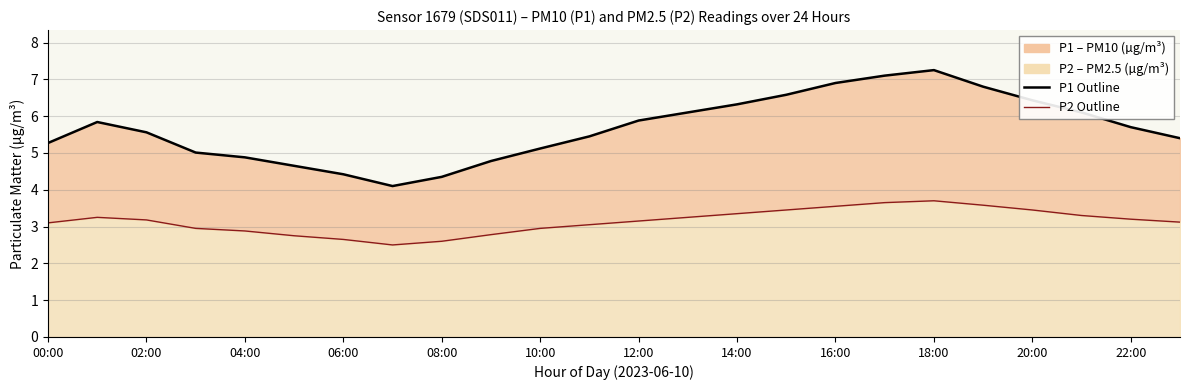

What position from the right is 18:00?

6